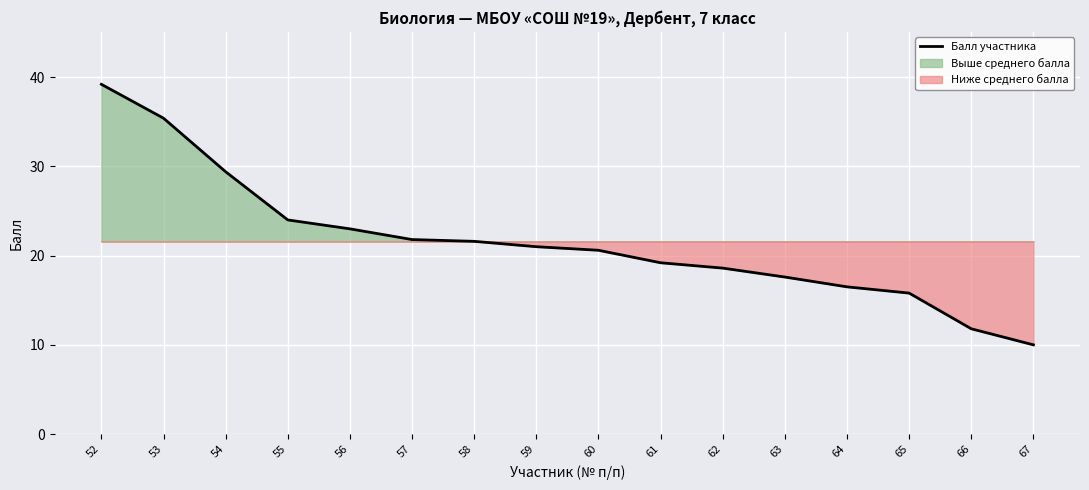

True or false: the data shows 21.6 at 58.

True